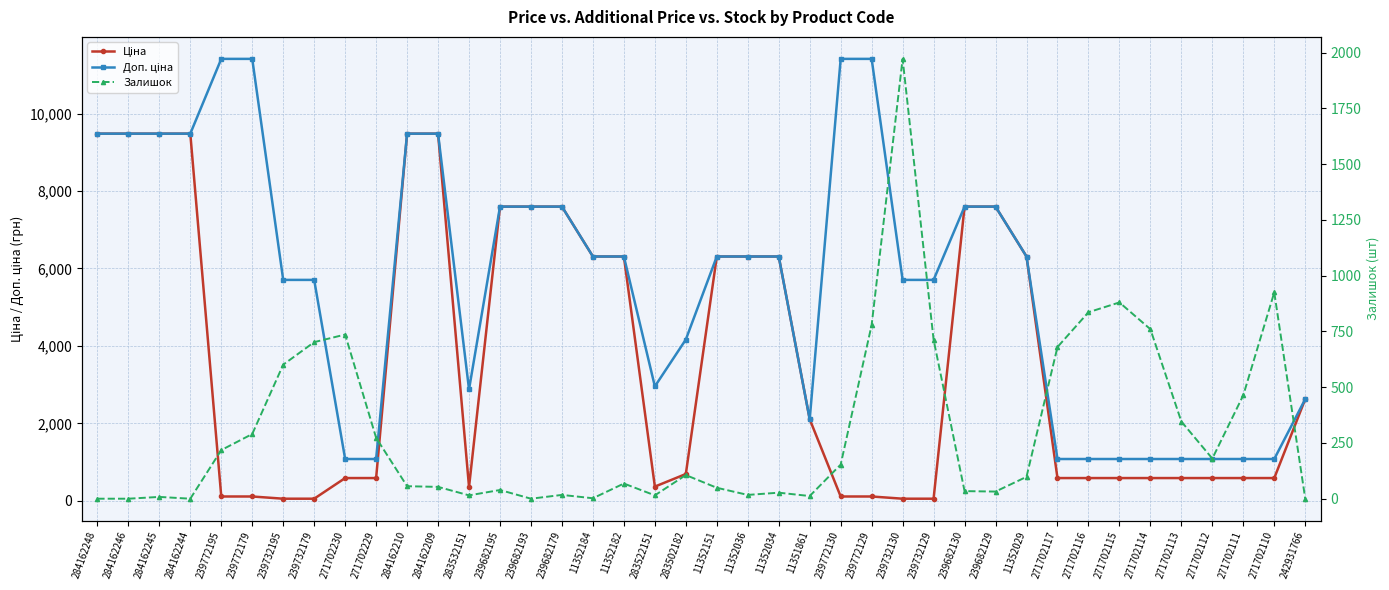

Does the chart display data point markers on the line(s)?

Yes